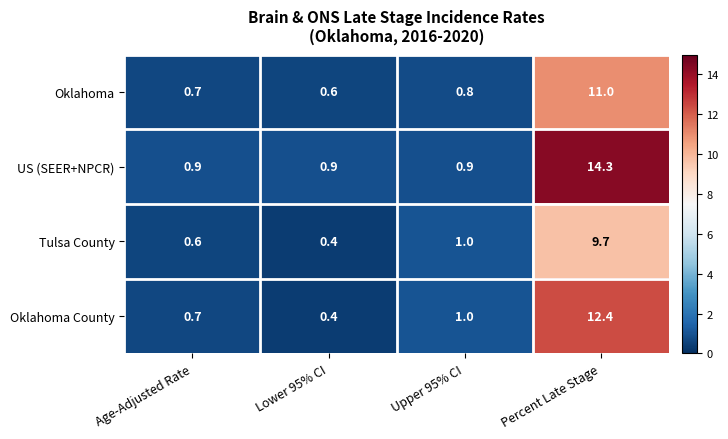

Rank the series by their average value, from highest to lowest.

US (SEER+NPCR), Oklahoma County, Oklahoma, Tulsa County